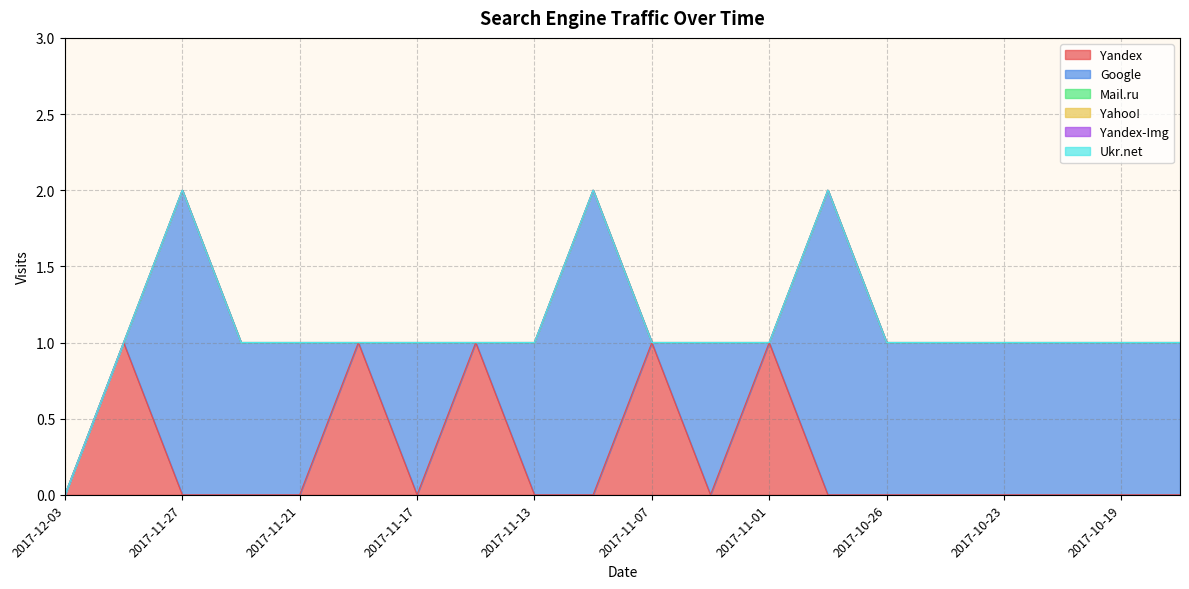

What is the spread (max minus min) of values at 2017-10-30?

2